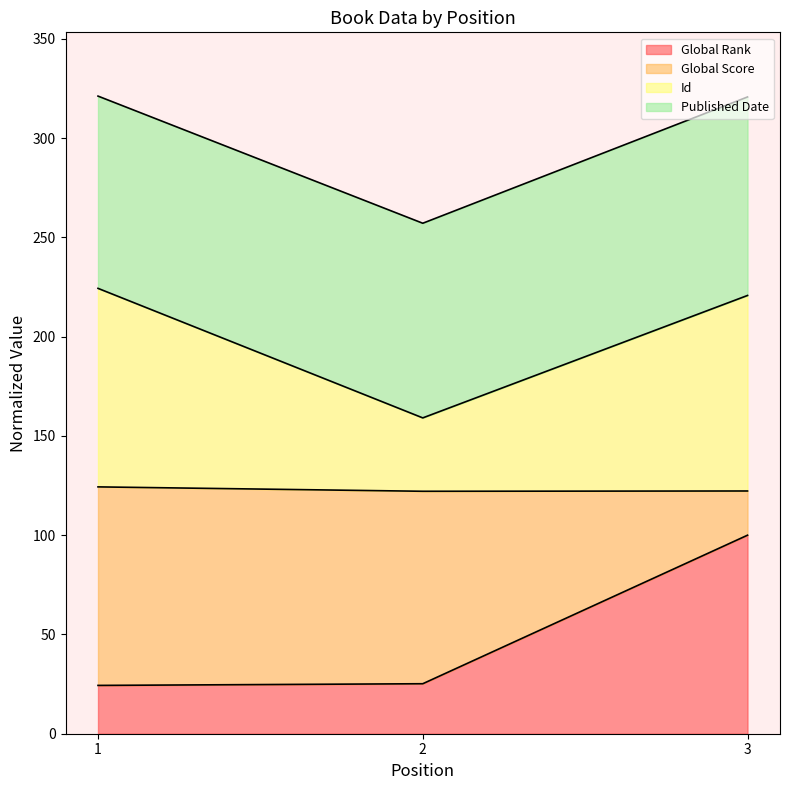

What is the total value across all series at 2?

257.1